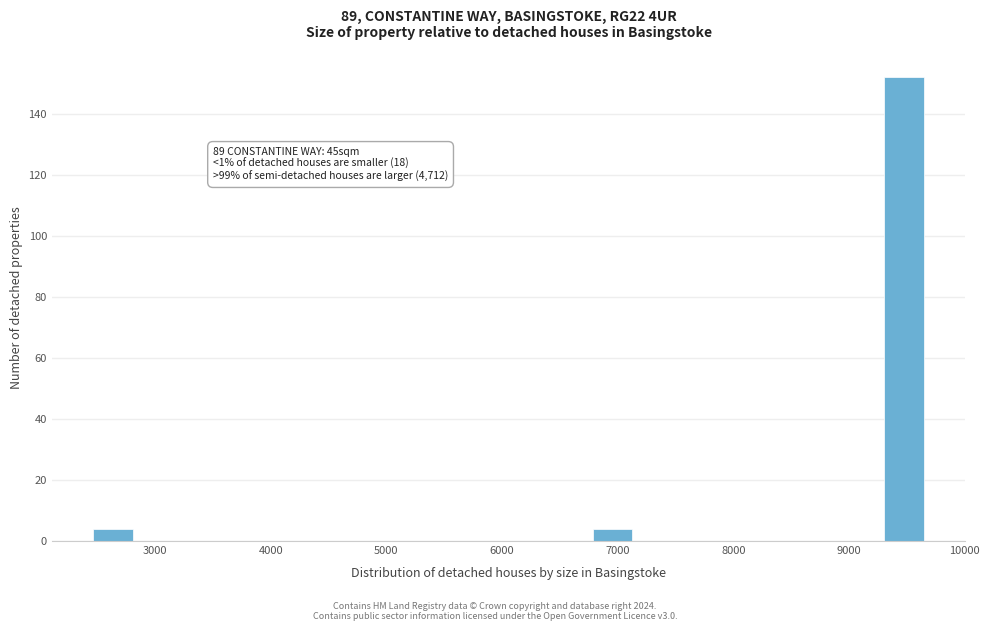

Around what value on the x-axis is the tallest bar? Give the approximate position of its centre, as read against the axis.

9500